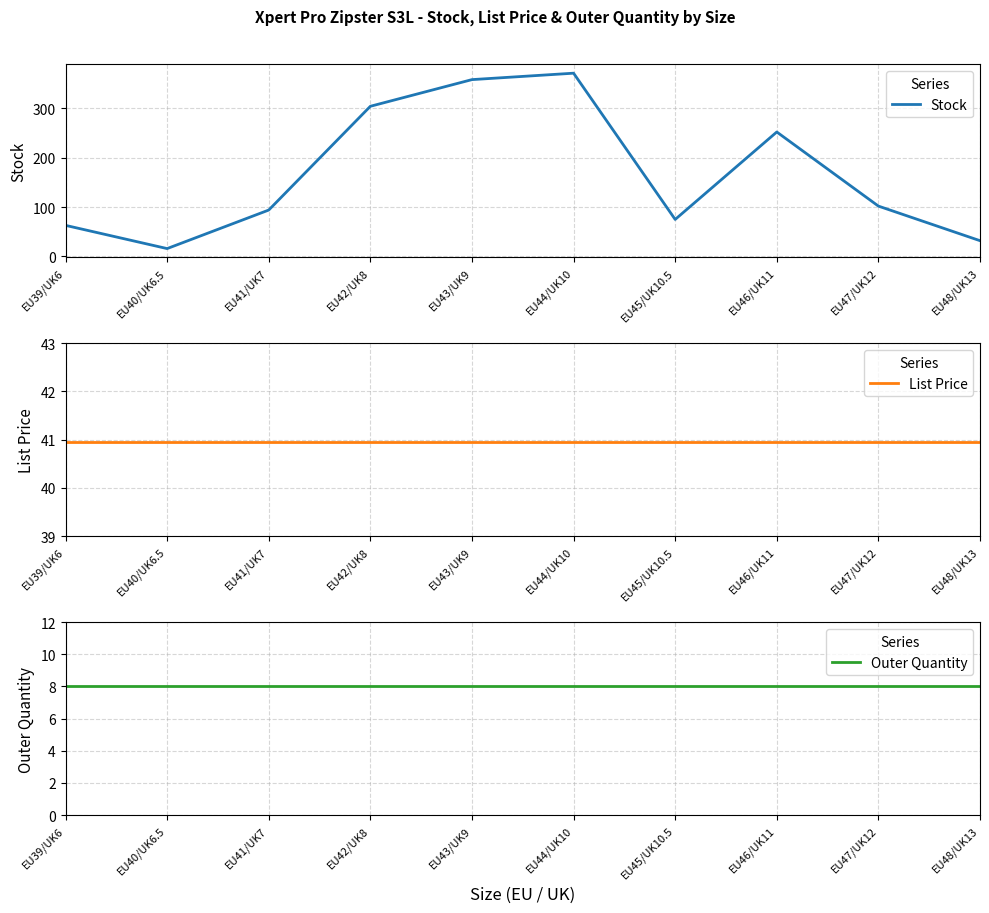

How many lines are shown in the chart?

3